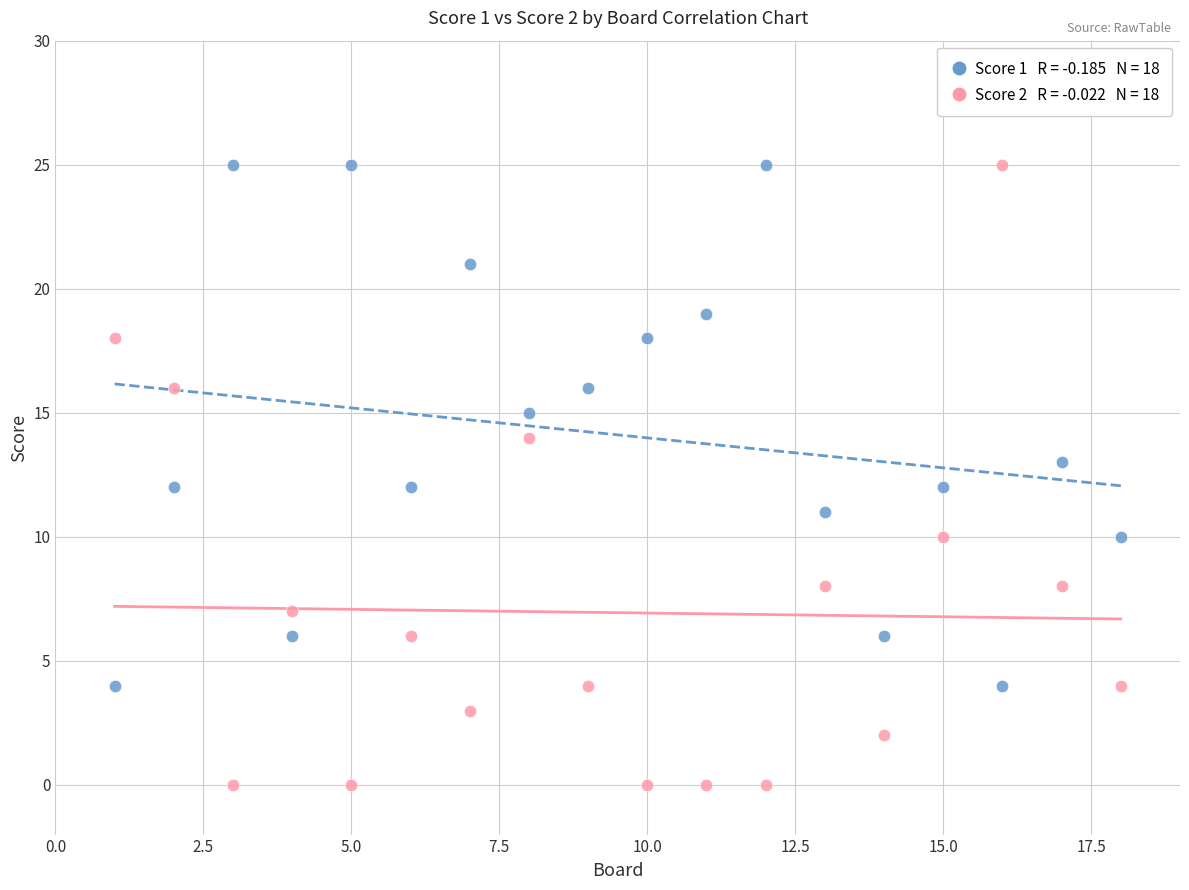

Across all data points, what is the range of X values (max minus min)?

17